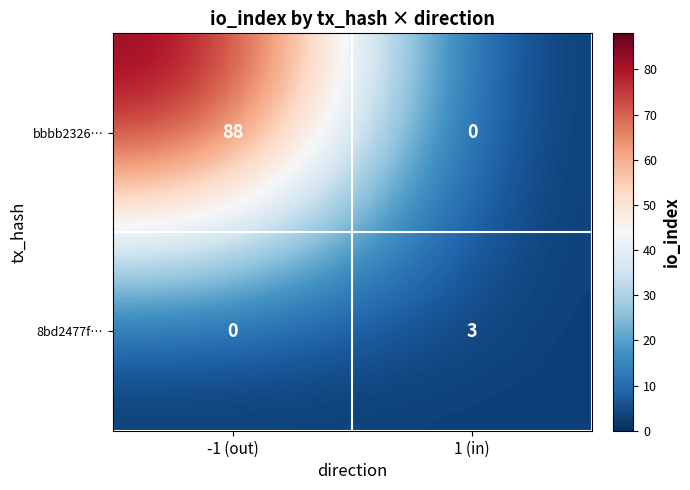

List the series in order of their peak value, highest first.

bbbb2326…, 8bd2477f…